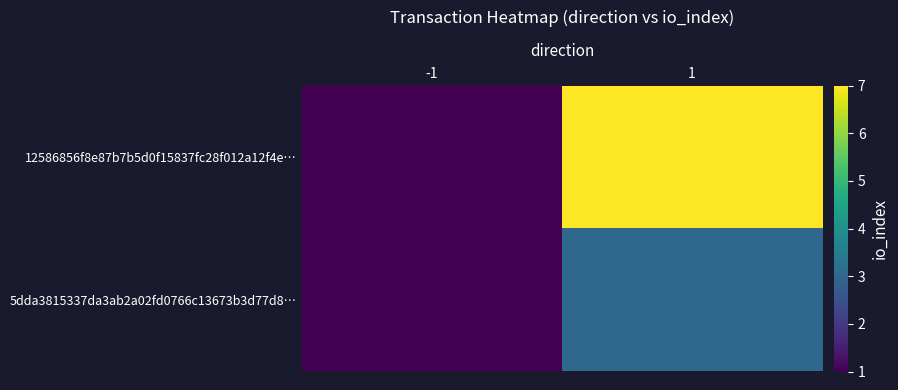

Rank the series at -1 from lowest to highest value.

12586856f8e87b7b5d0f15837fc28f012a12f4e…, 5dda3815337da3ab2a02fd0766c13673b3d77d8…